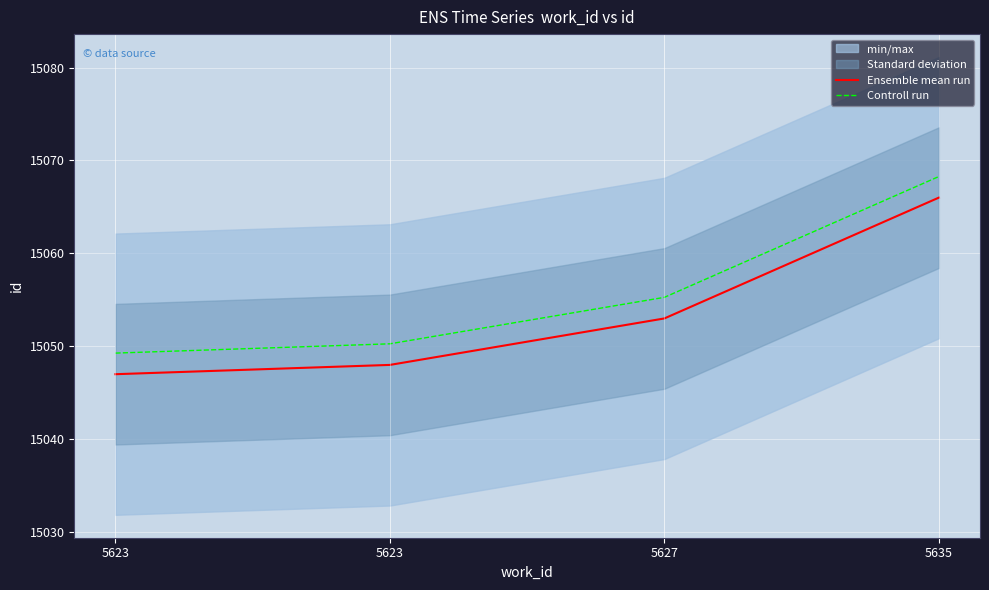

Reading left to right, what are all the values shown in this chart?

Ensemble mean run: 5623=15047.0	5623=15048.0	5627=15053.0	5635=15066.0
Controll run: 5623=15049.3	5623=15050.3	5627=15055.3	5635=15068.3